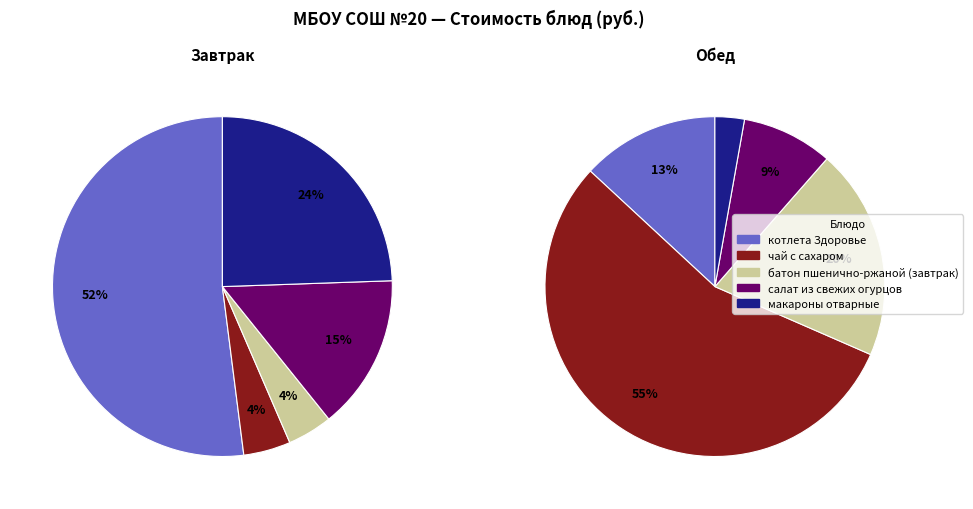

Does батон пшенично-ржаной (обед) account for over 50% of the chart?

No